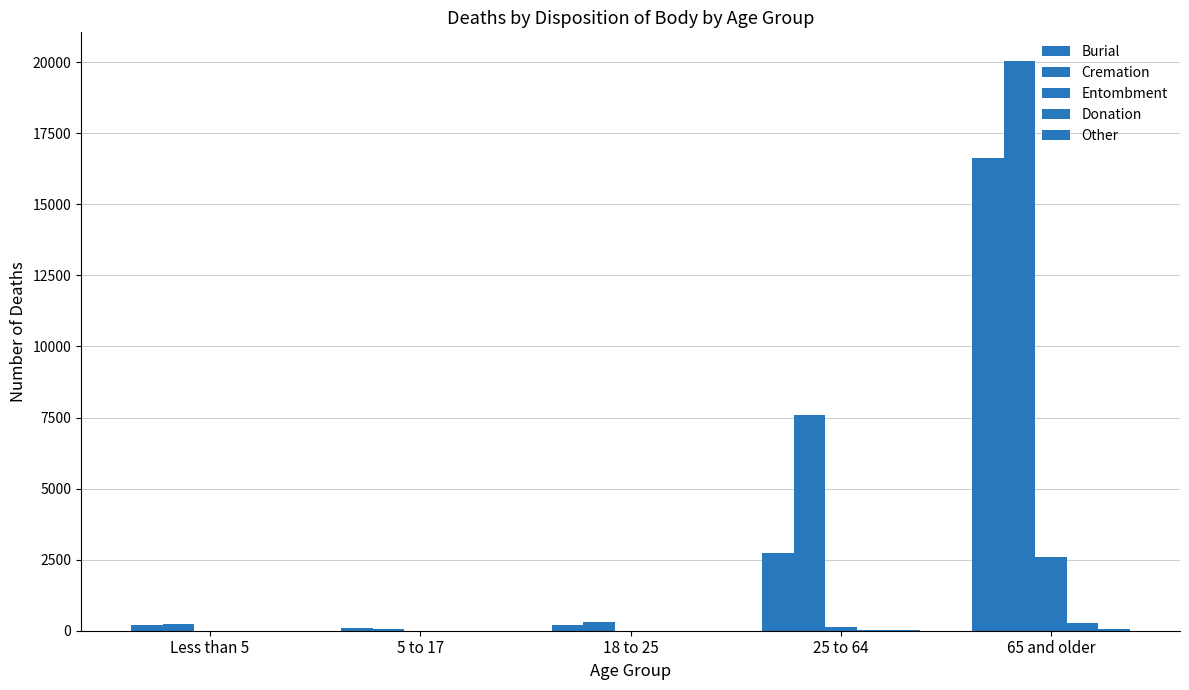

What is the sum of the Other values at 5 to 17 and 65 and older?

67